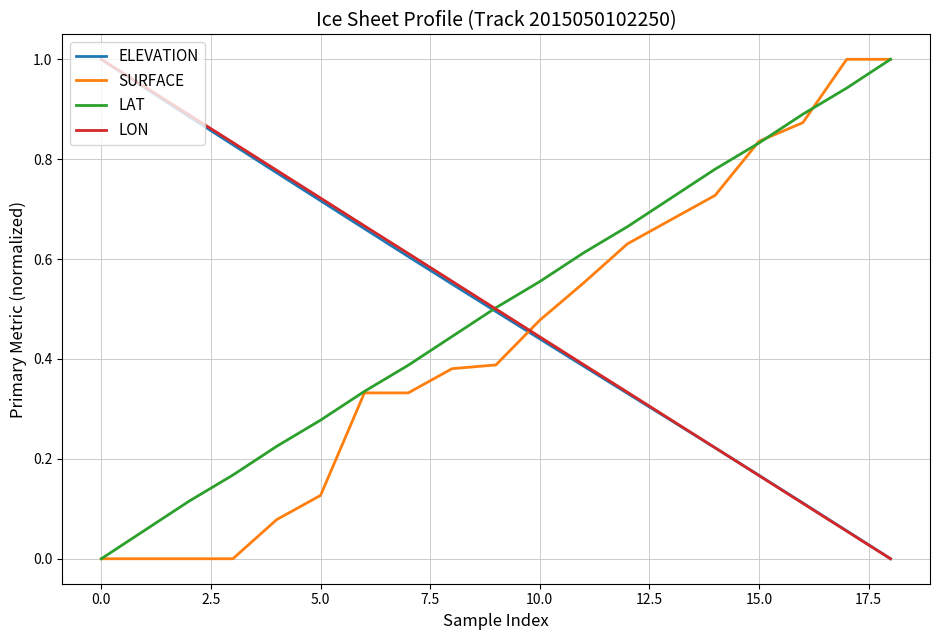

What is the difference between the second highest and minimum values in the SURFACE series?

1.0